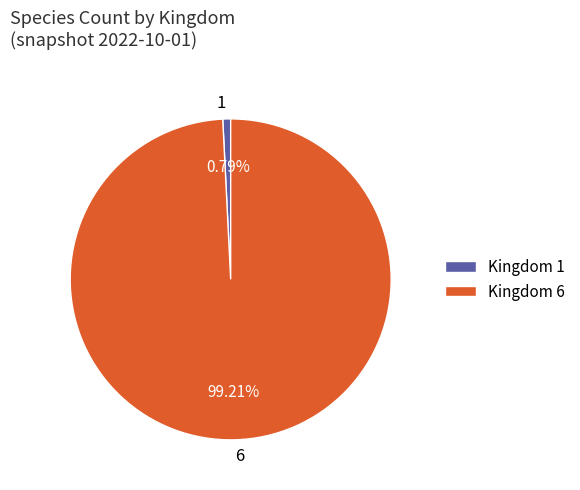

To the nearest percent, what is the average slice percentage?

50%